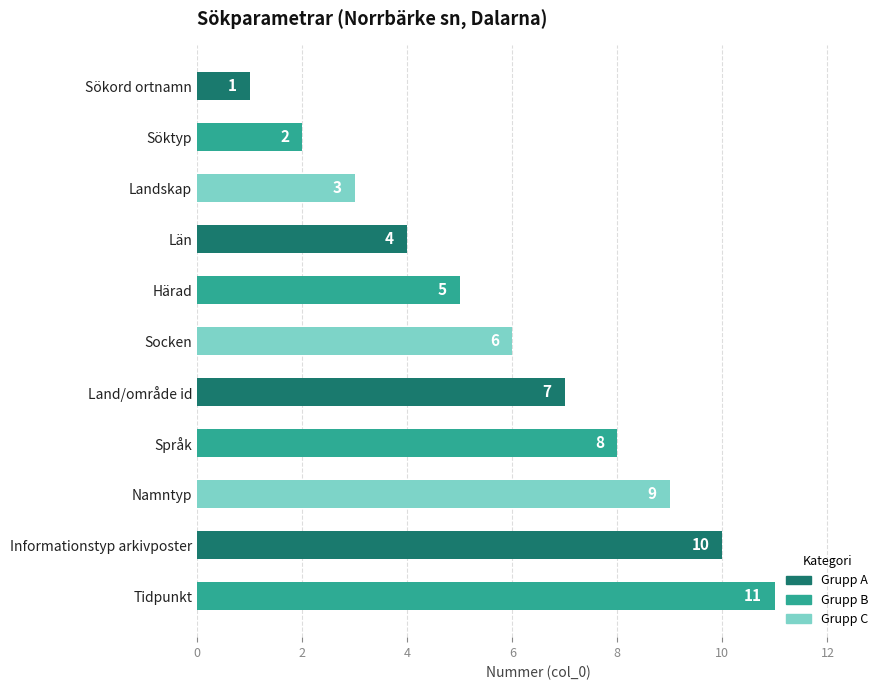

Rank the categories by value from highest to lowest.

Tidpunkt, Informationstyp arkivposter, Namntyp, Språk, Land/område id, Socken, Härad, Län, Landskap, Söktyp, Sökord ortnamn